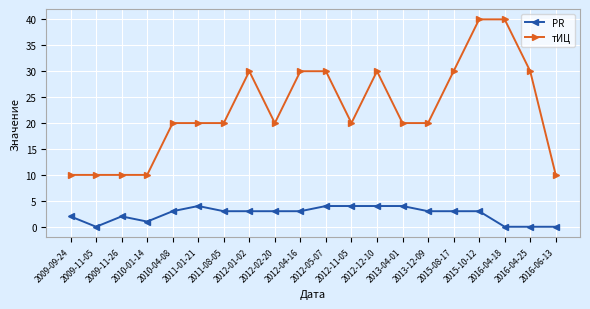

How many lines are shown in the chart?

2